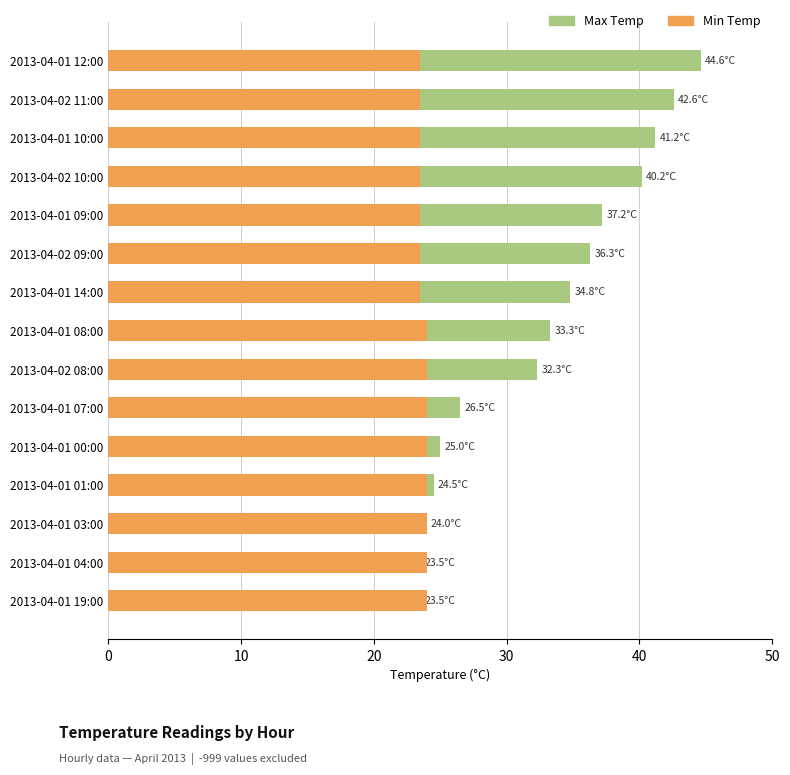

Is it true that Min Temp equals 23.5 at 2013-04-02 10:00?

True